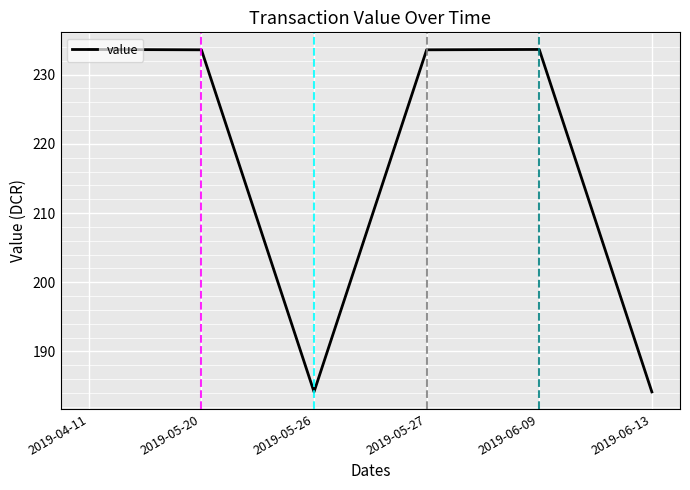

What is the smallest value displayed?

184.2